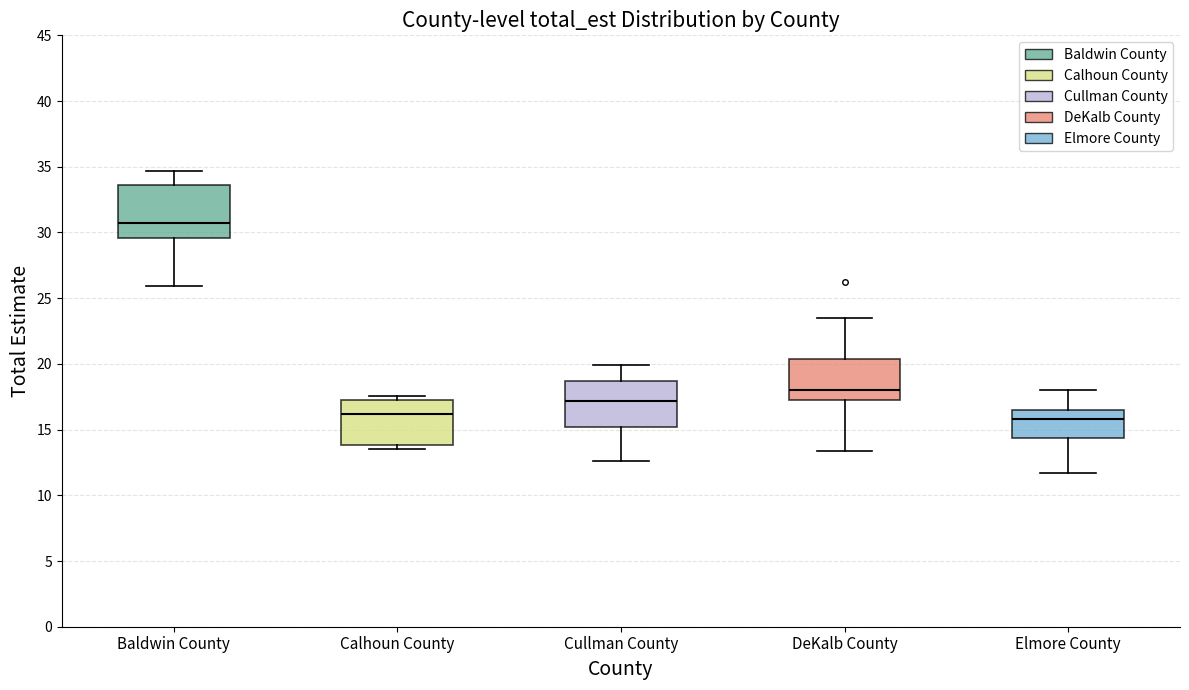

Reading left to right, transcribe this box plot: for each box, give where its median line is, the range the box spans, and where its two whiskers end, as read against the y-axis. The values are not printed on the chart, so give them approximately, as read against the axis.

Baldwin County: median 30.5, box 29.5 to 33.5, whiskers 26.0 to 34.5
Calhoun County: median 16.0, box 14.0 to 17.5, whiskers 13.5 to 17.5 (just above the box's upper edge)
Cullman County: median 17.0, box 15.0 to 18.5, whiskers 12.5 to 20.0
DeKalb County: median 18.0, box 17.5 to 20.5, whiskers 13.5 to 23.5
Elmore County: median 16.0, box 14.5 to 16.5, whiskers 11.5 to 18.0